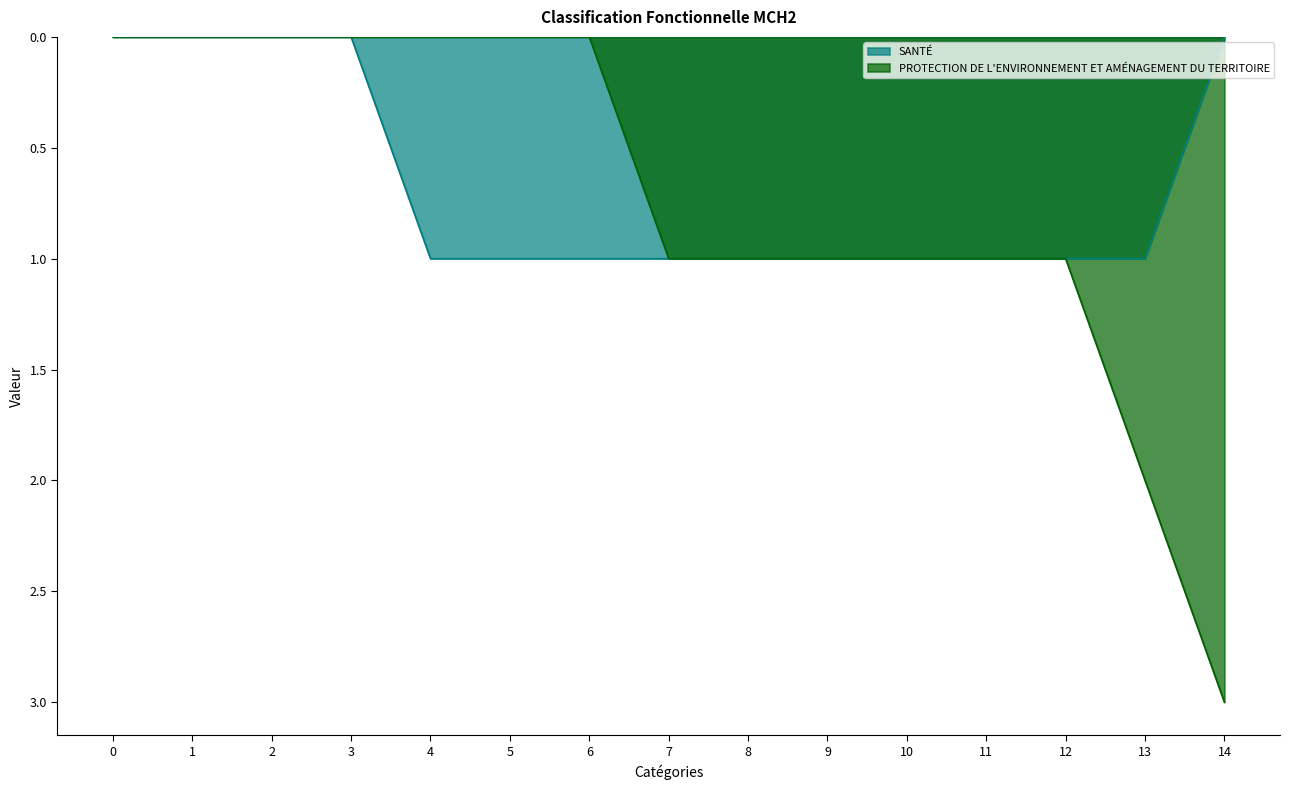

The value of PROTECTION DE L'ENVIRONNEMENT ET AMÉNAGEMENT DU TERRITOIRE at 11 is 1. True or false?

False